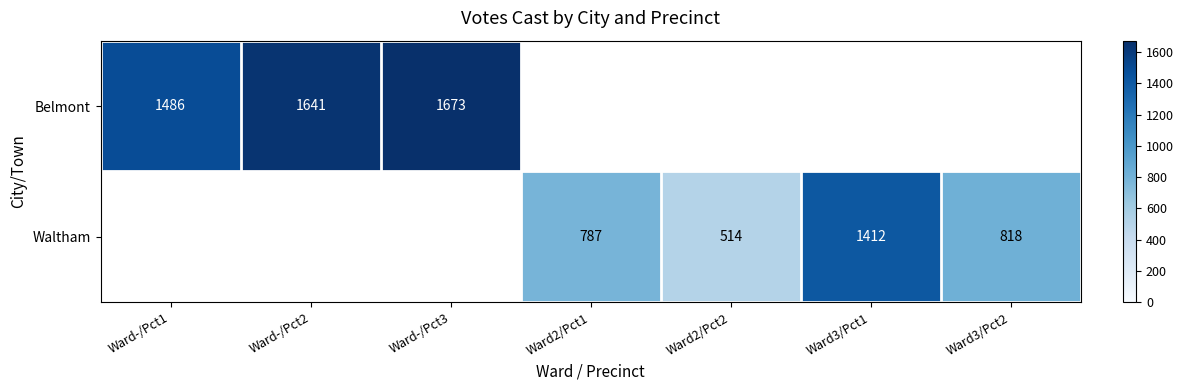

The value of Waltham at Ward2/Pct1 is 787. True or false?

True